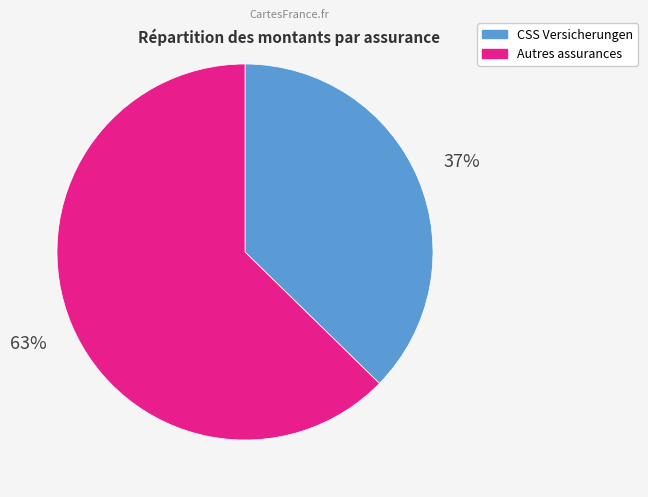

To the nearest percent, what is the average slice percentage?

50%